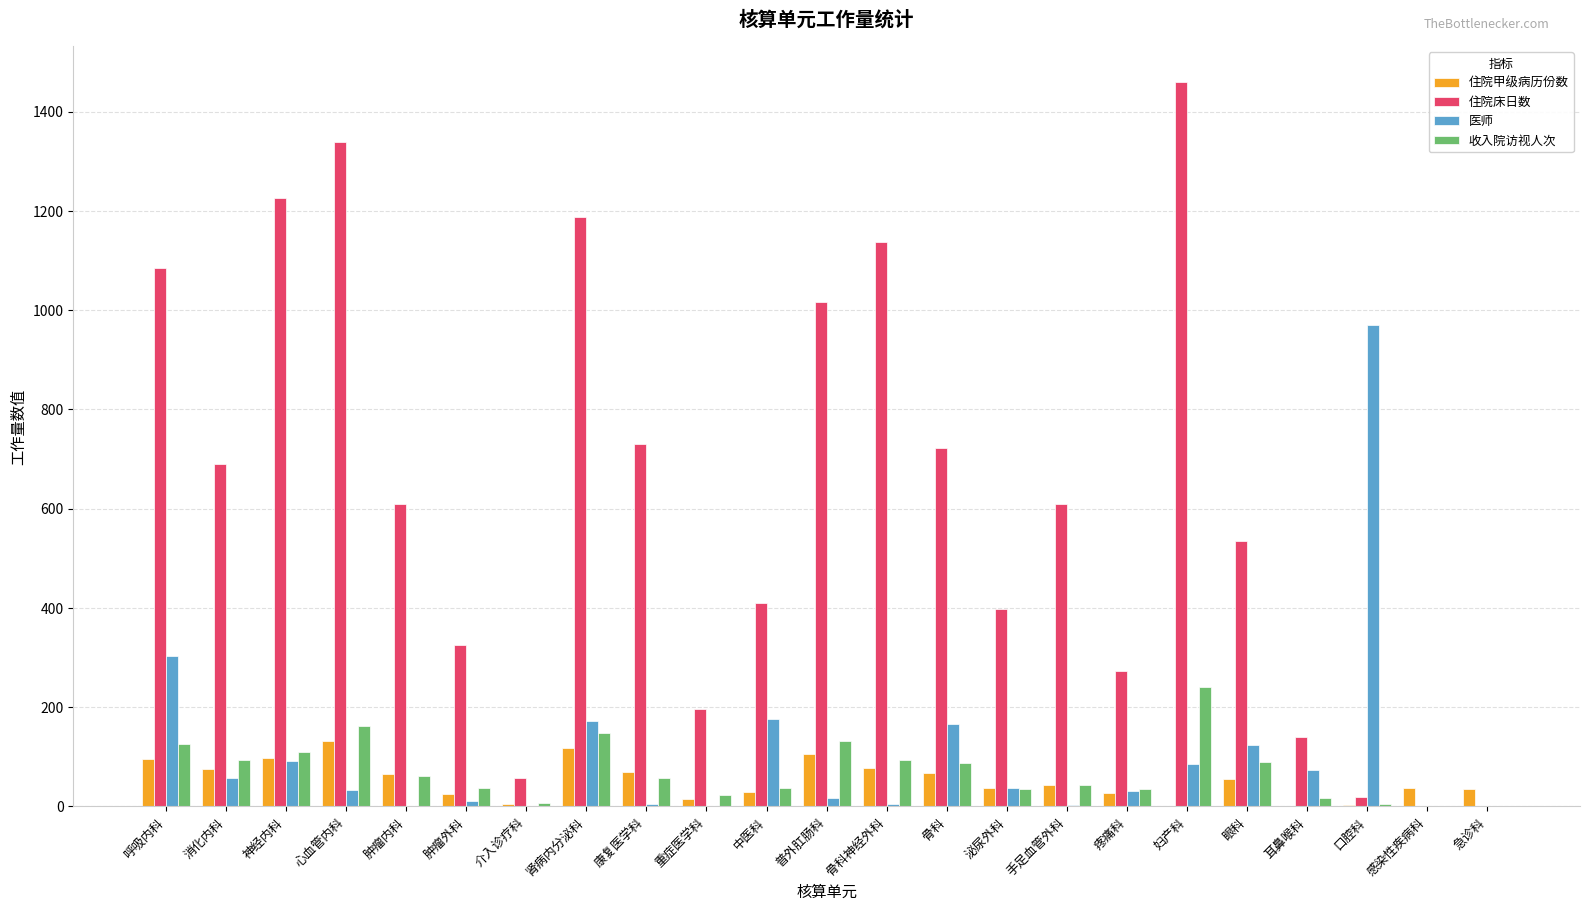

How many categories are shown in the chart?

23